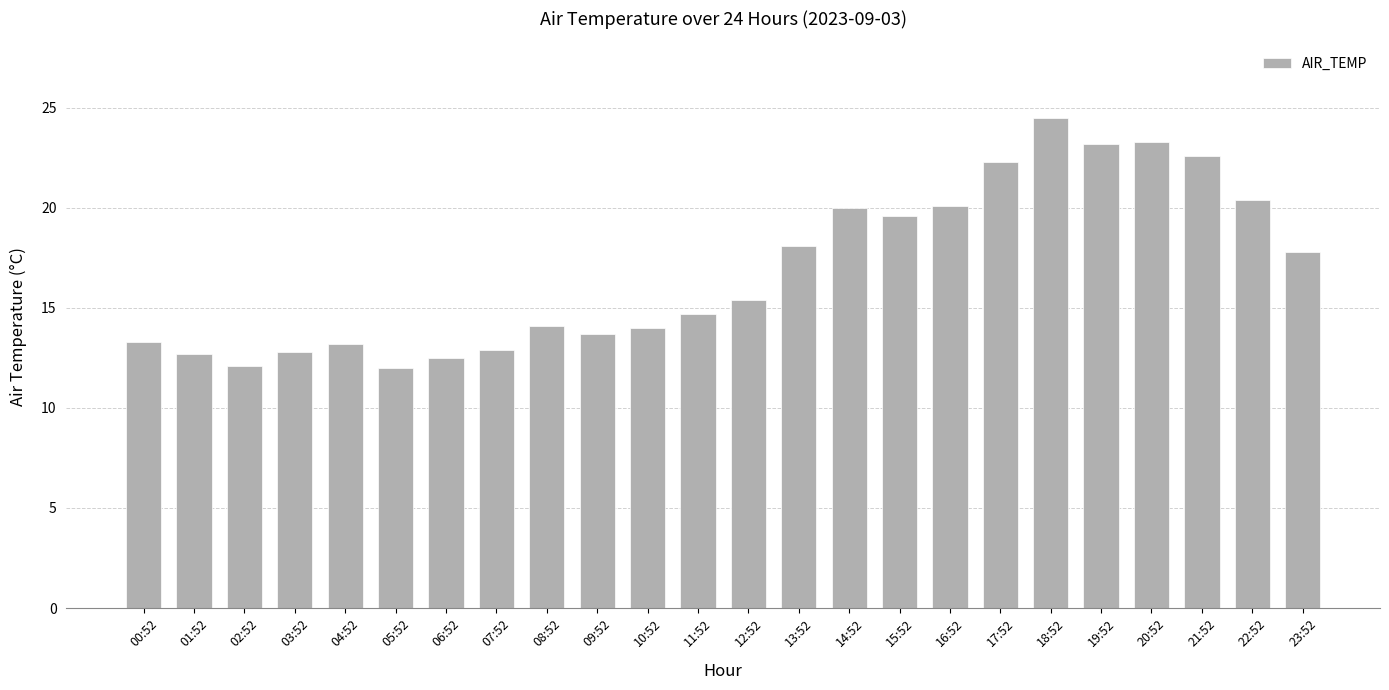

What is the ratio of the value at 05:52 to the value at 12:52?

0.8